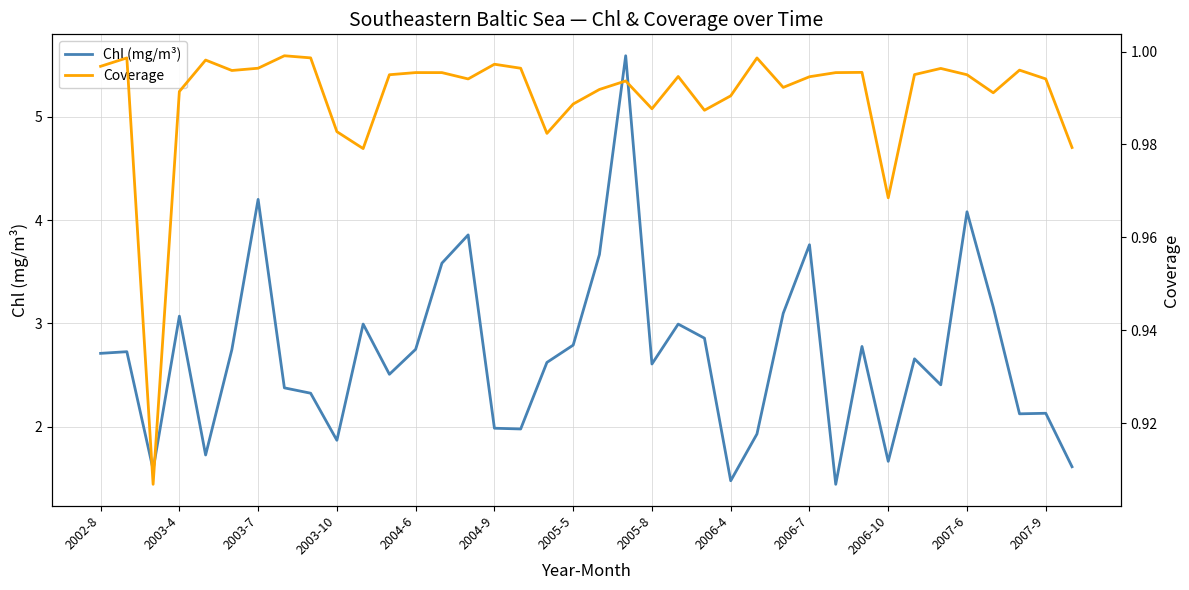

How many interior local valleys does the Chl (mg/m³) series have?

11